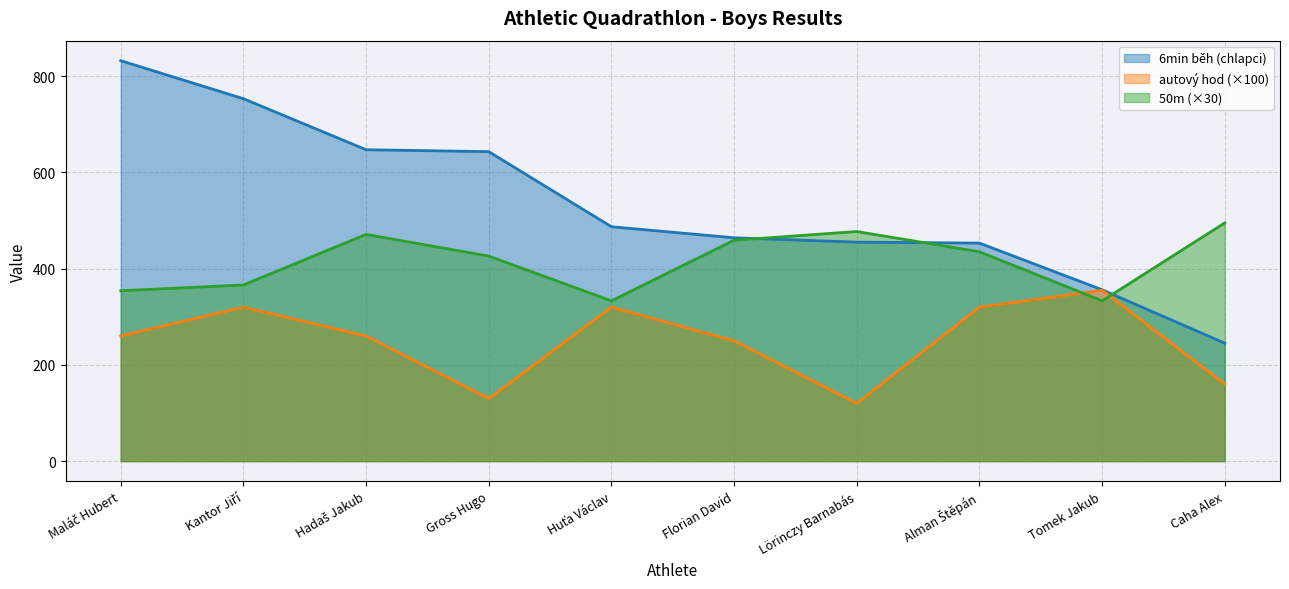

What is the value of the 50m point at the 6th from the left?

459